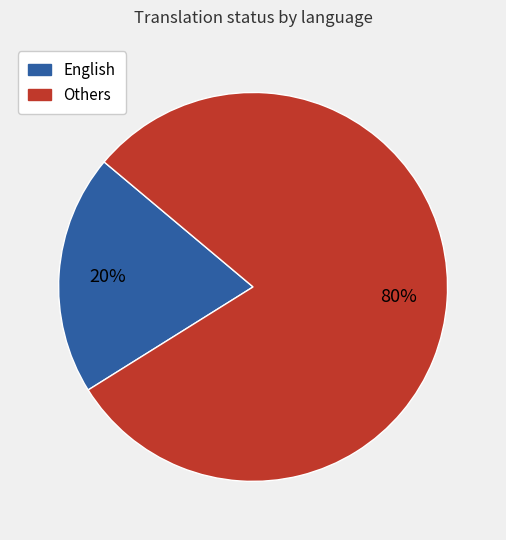

How many segments does this pie chart have?

2